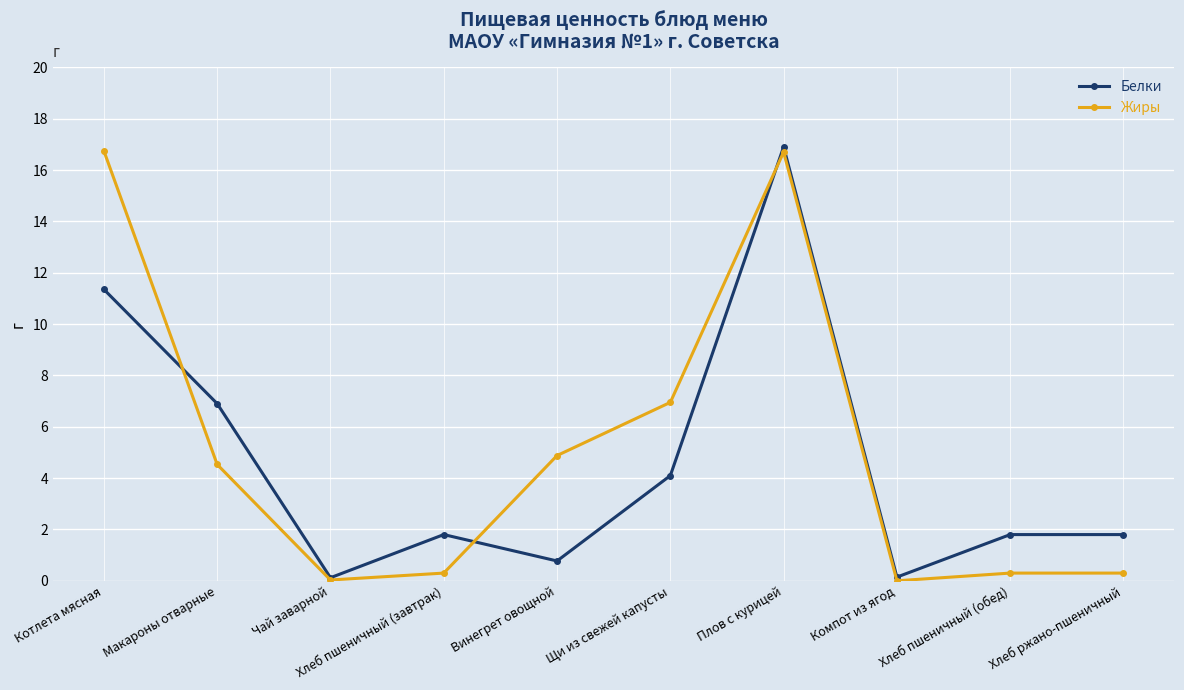

How many lines are shown in the chart?

2